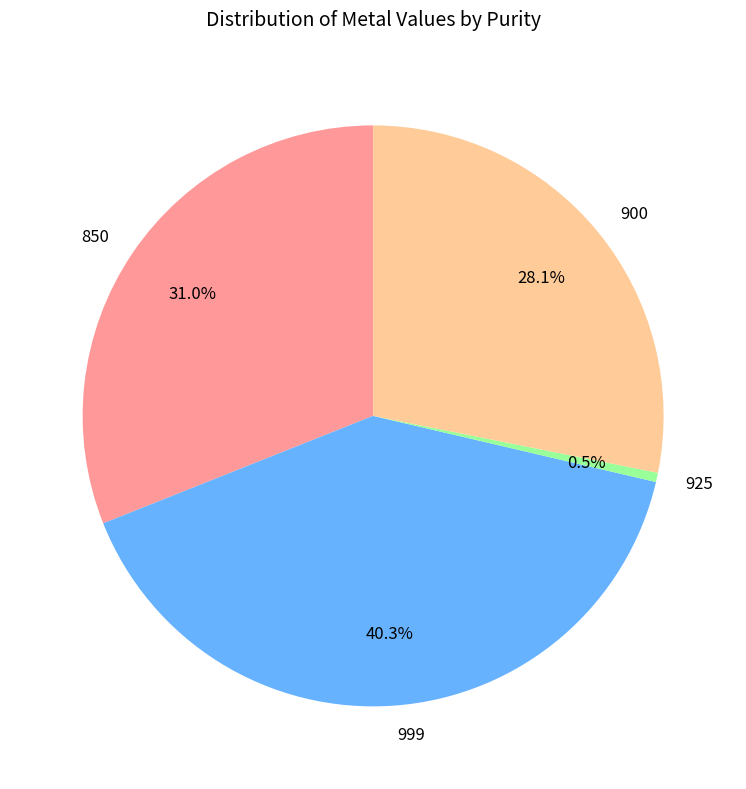

Is there a majority slice in this chart?

No